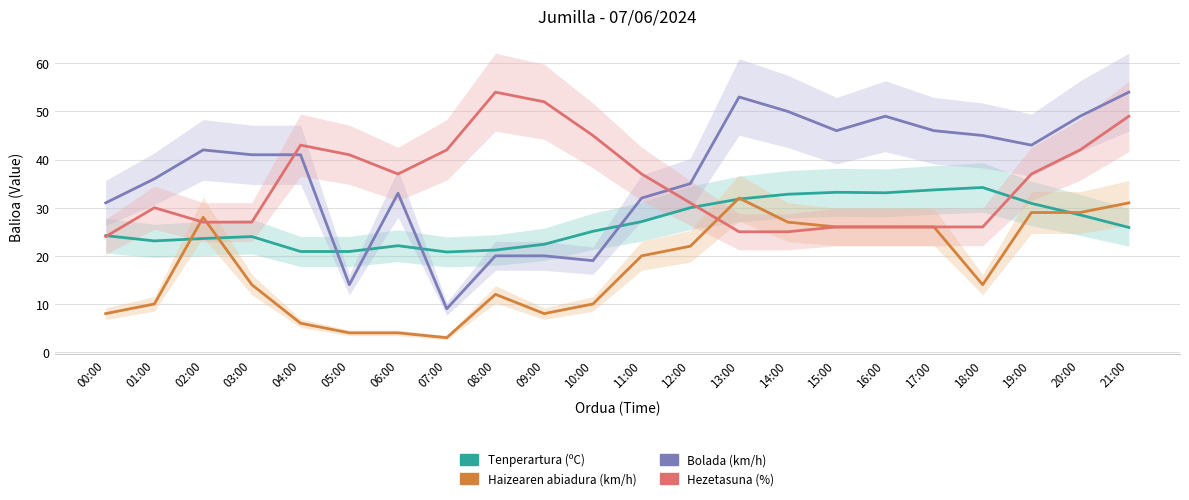

True or false: Hezetasuna (%) and Tenperartura (ºC) cross at least once.

True